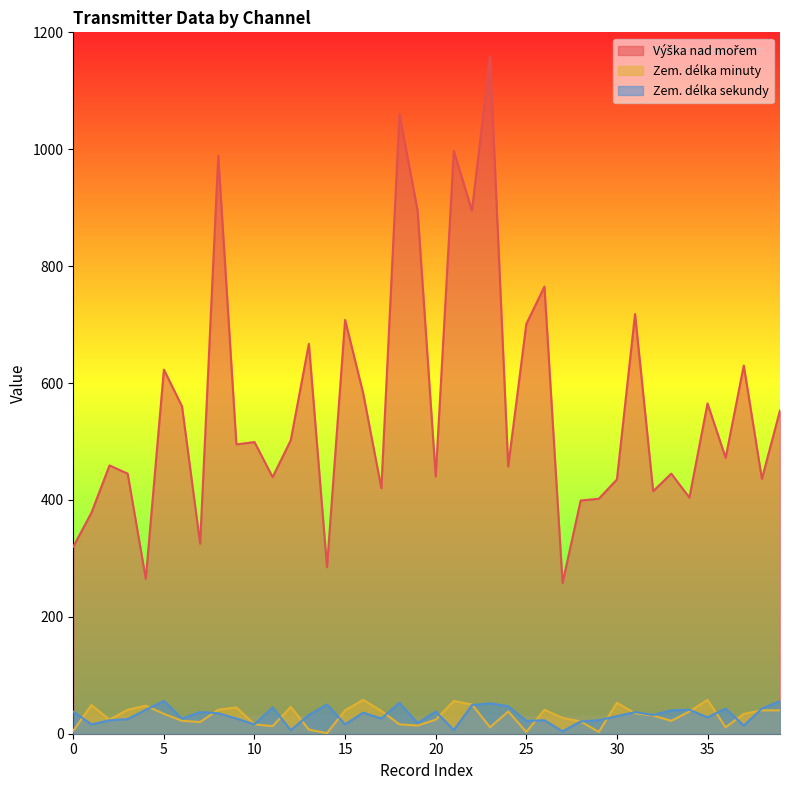

What is the value of the Výška nad mořem point at the 14th from the left?

320